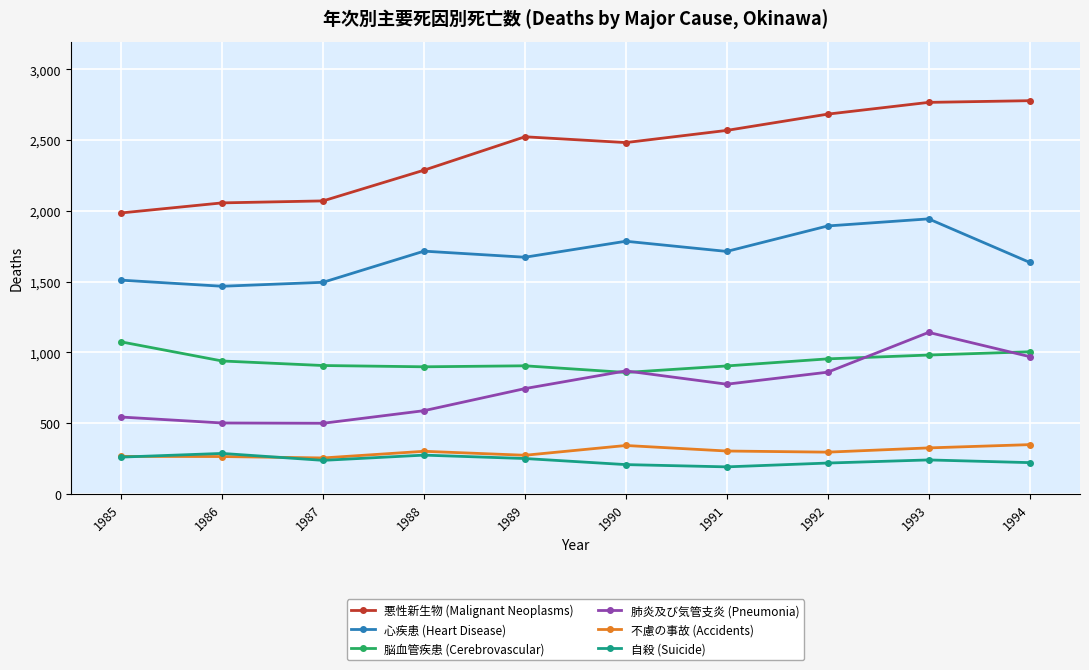

Which series has the largest total across all categories?

悪性新生物 (Malignant Neoplasms)